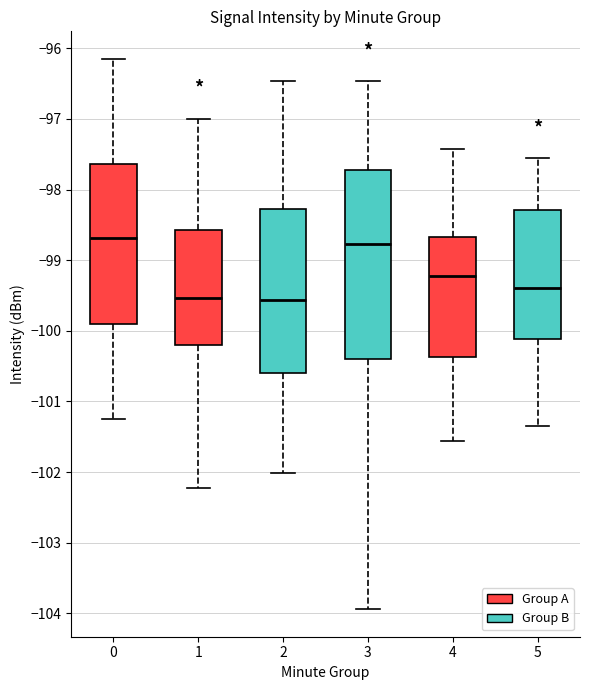

Where is the upper edge of the box at x = 1 on the y-axis? The values are not printed on the chart, so give them approximately, as read against the axis.

-98.6